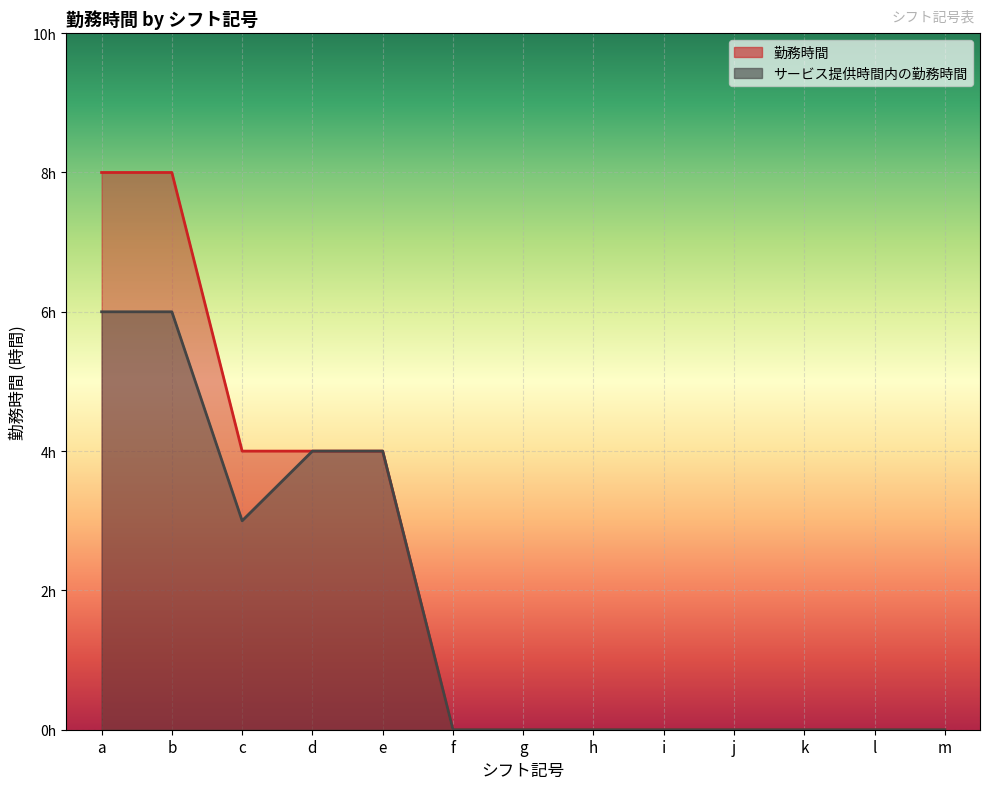

What is the maximum value for 勤務時間?

8.0